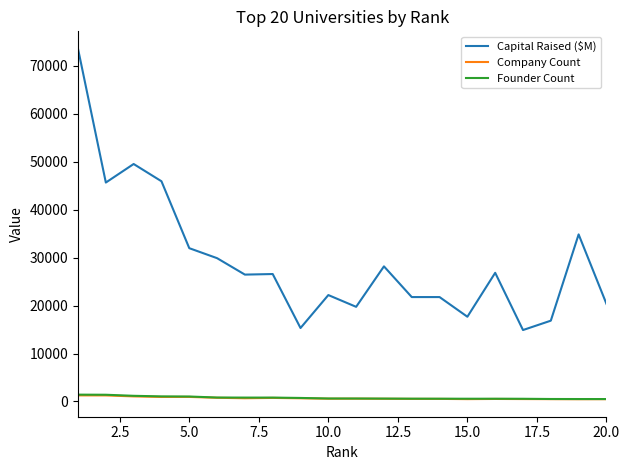

True or false: Founder Count and Capital Raised ($M) intersect in this chart.

False